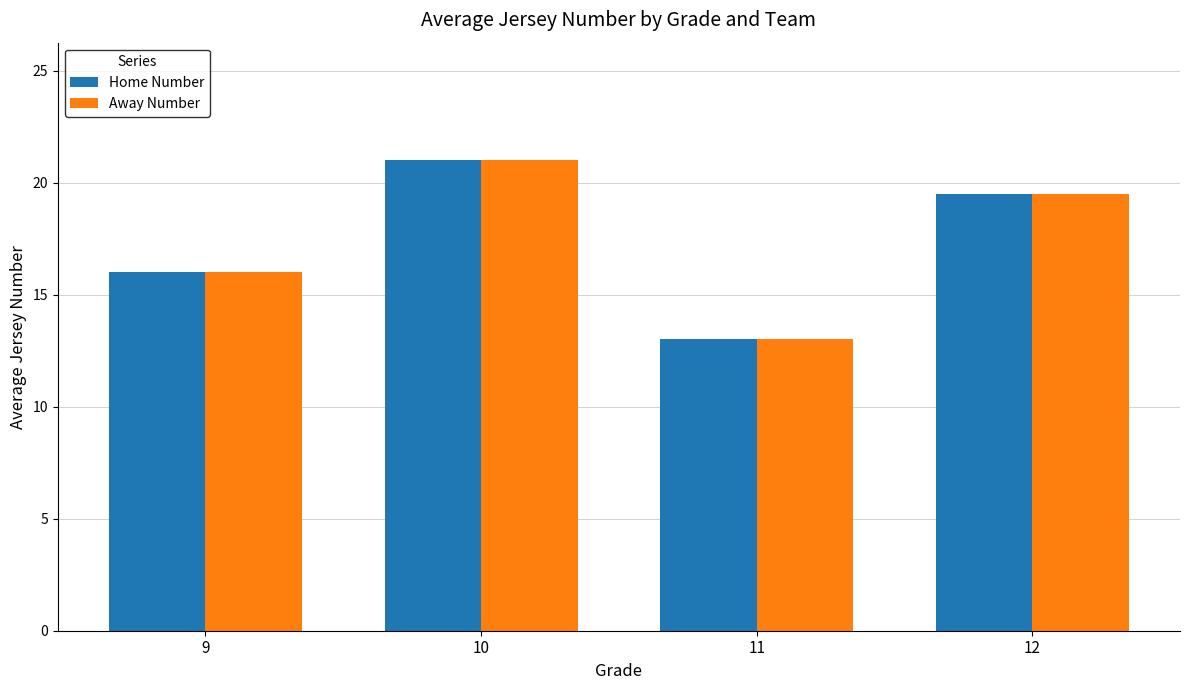

How many distinct data groups are displayed?

2